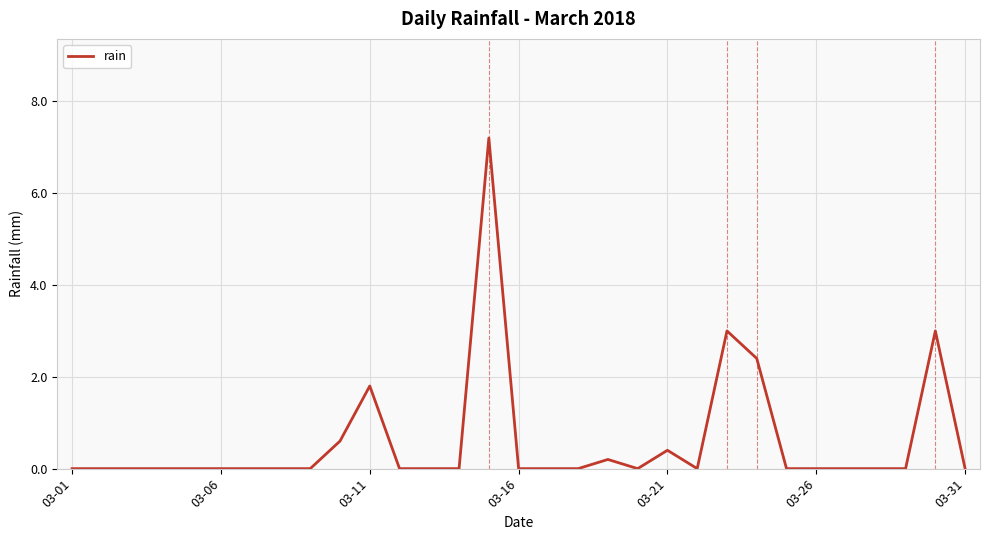

What is the maximum value shown in the chart?

7.2